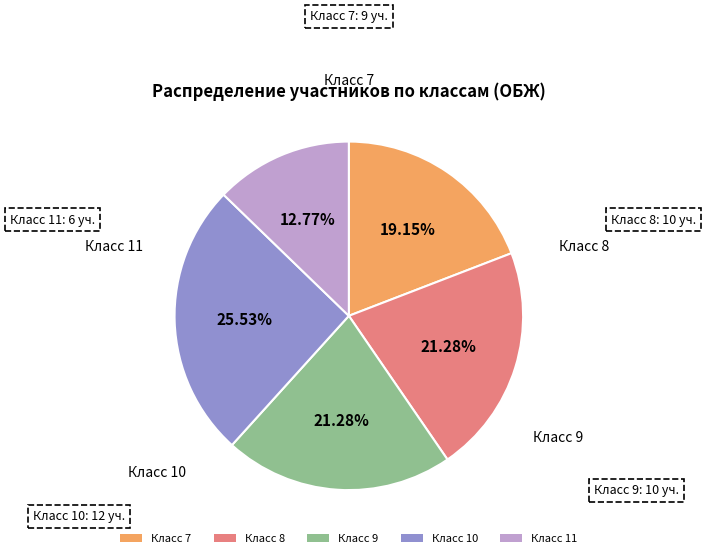

What is the ratio of the value at Класс 10 to the value at Класс 11?

2.0